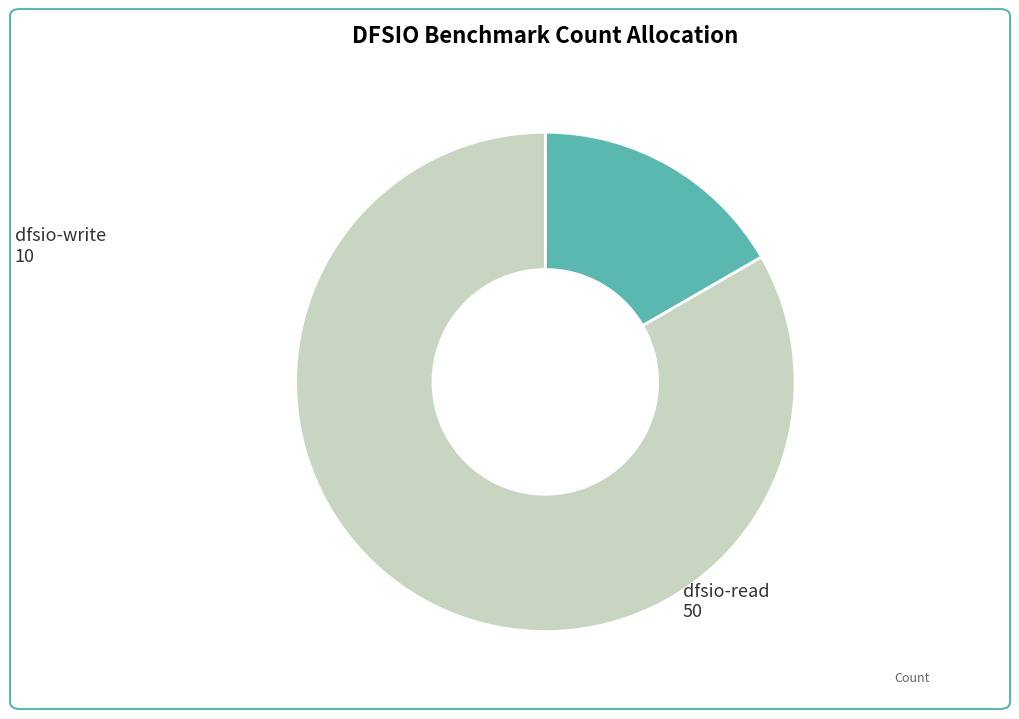

What is the majority slice?

dfsio-read